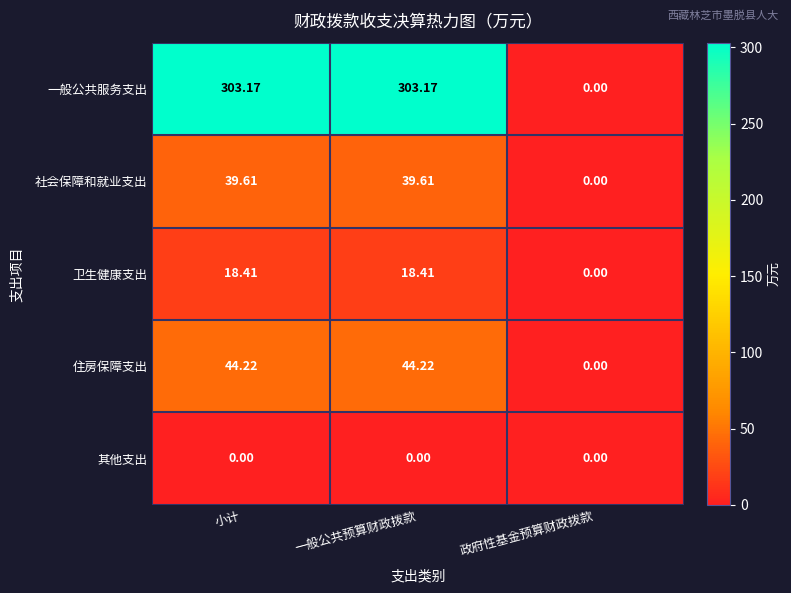

At which label is 卫生健康支出 closest to 9?

政府性基金预算财政拨款